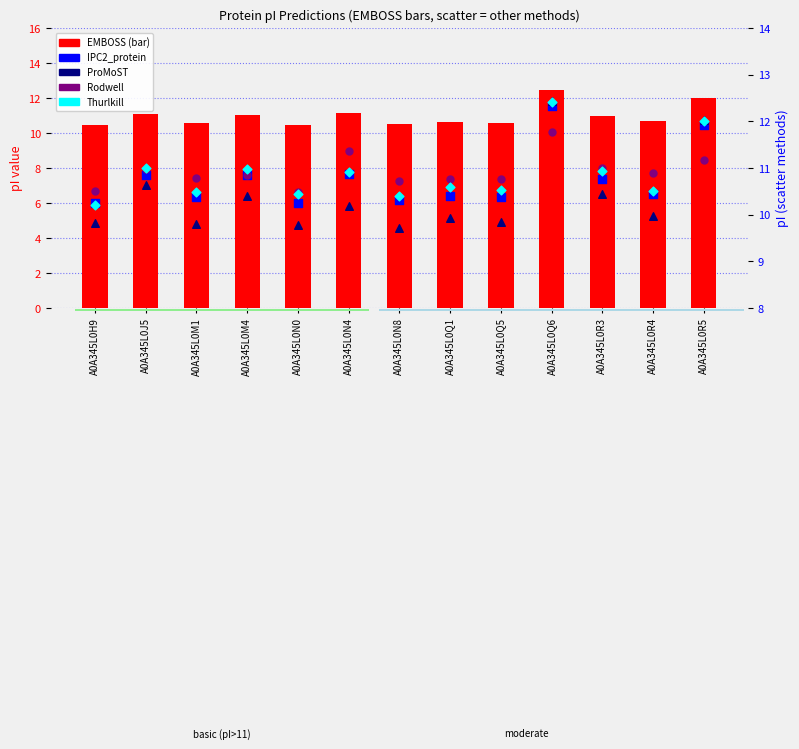

At how many categories does at least one series exceed 10?

13